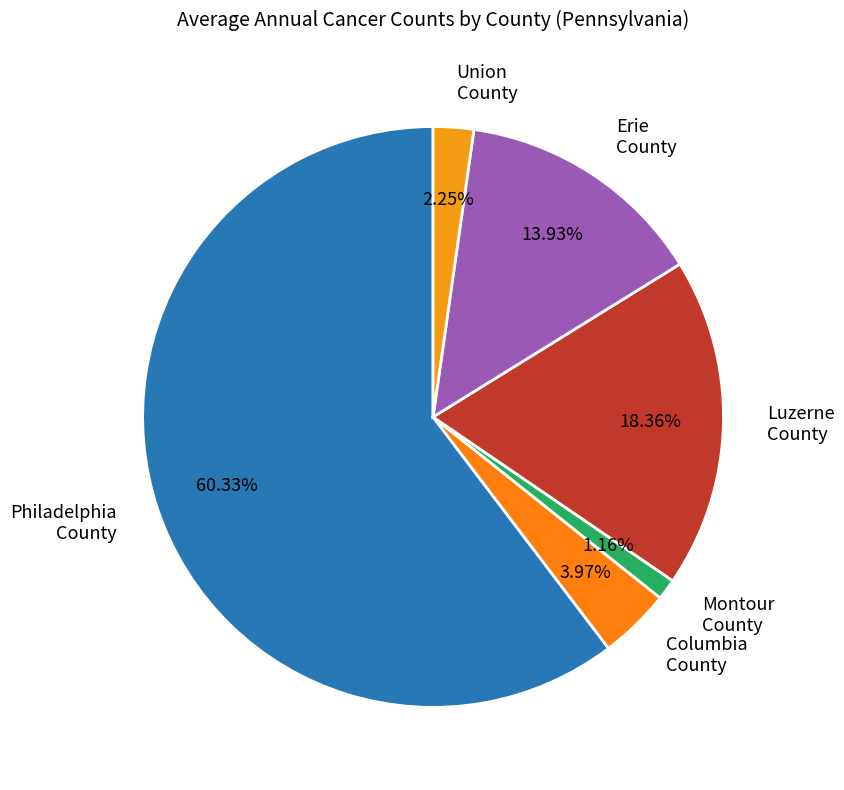

Rank the categories by value from lowest to highest.

Montour County, Union County, Columbia County, Erie County, Luzerne County, Philadelphia County